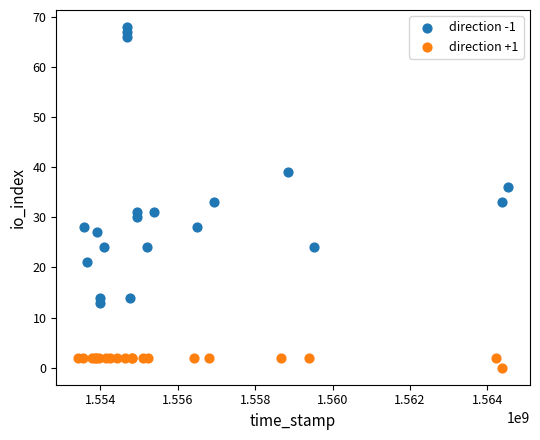

Which series reaches the minimum Y coordinate?

direction +1